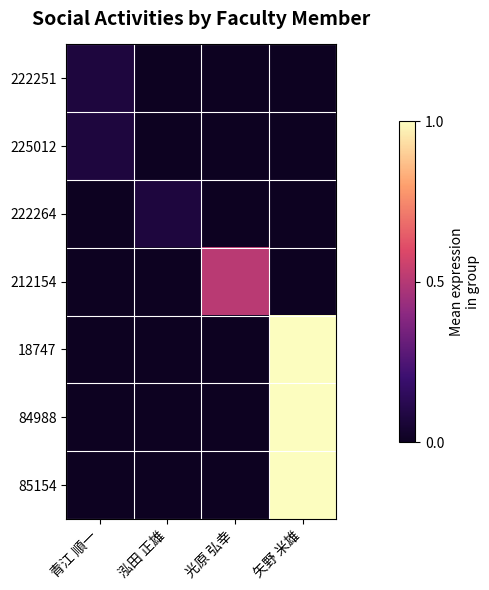

Which has a higher value, 矢野 米雄 or 泓田 正雄?

矢野 米雄